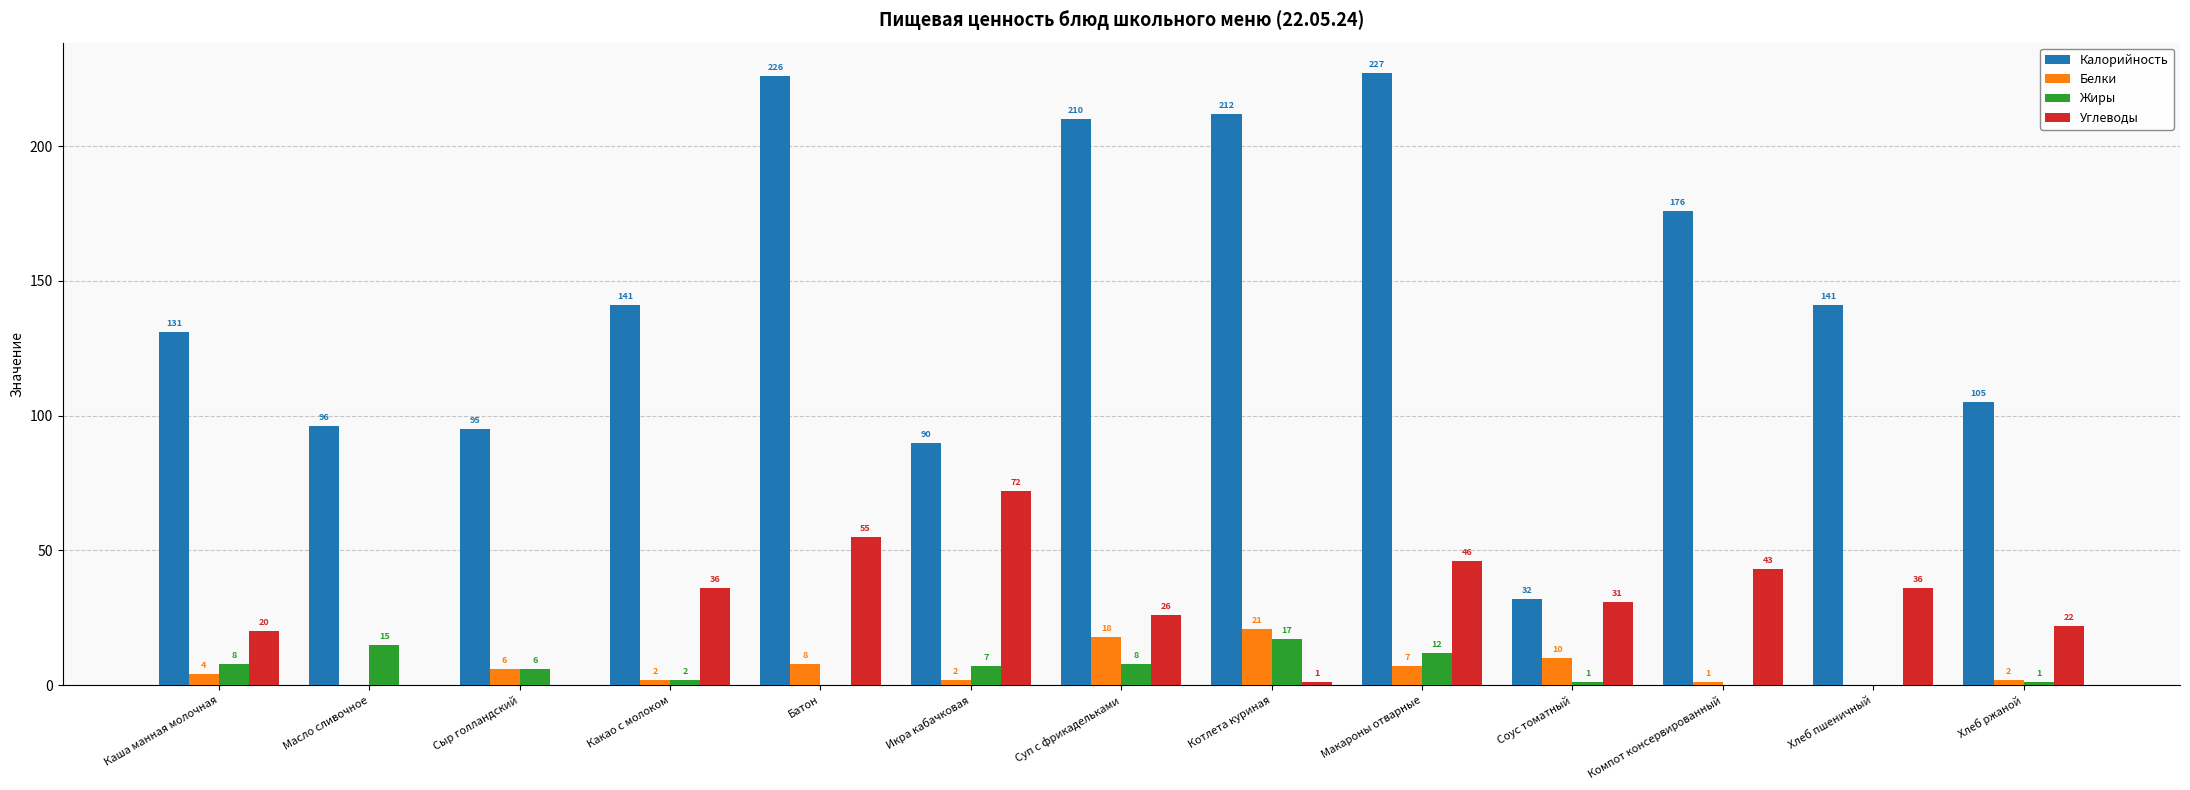

What are all the series names shown in the legend?

Калорийность, Белки, Жиры, Углеводы